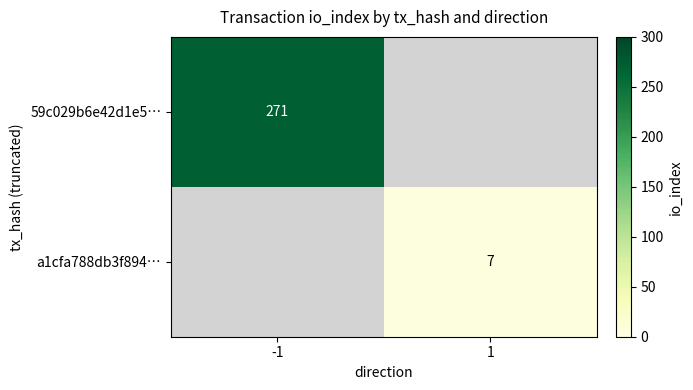

How many categories are shown in the chart?

2